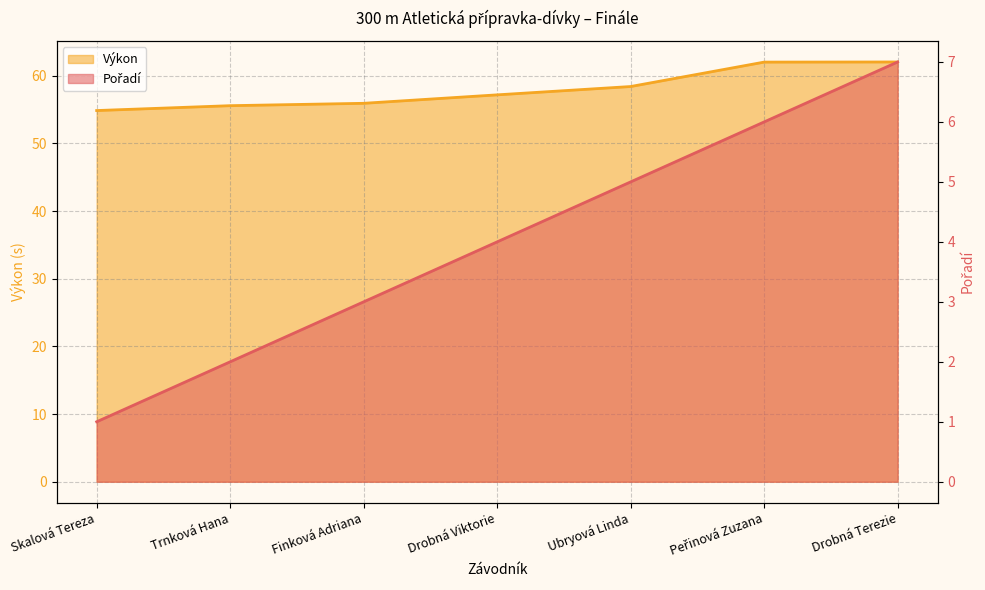

What is the sum of the Výkon values at Trnková Hana and Drobná Viktorie?

112.8